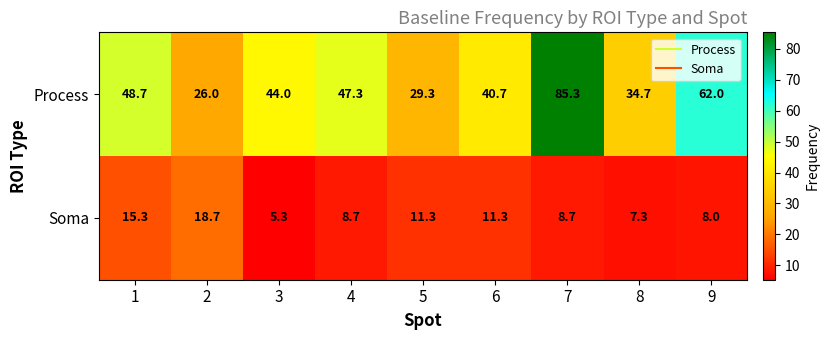

Rank the series by their maximum value, from highest to lowest.

Process, Soma